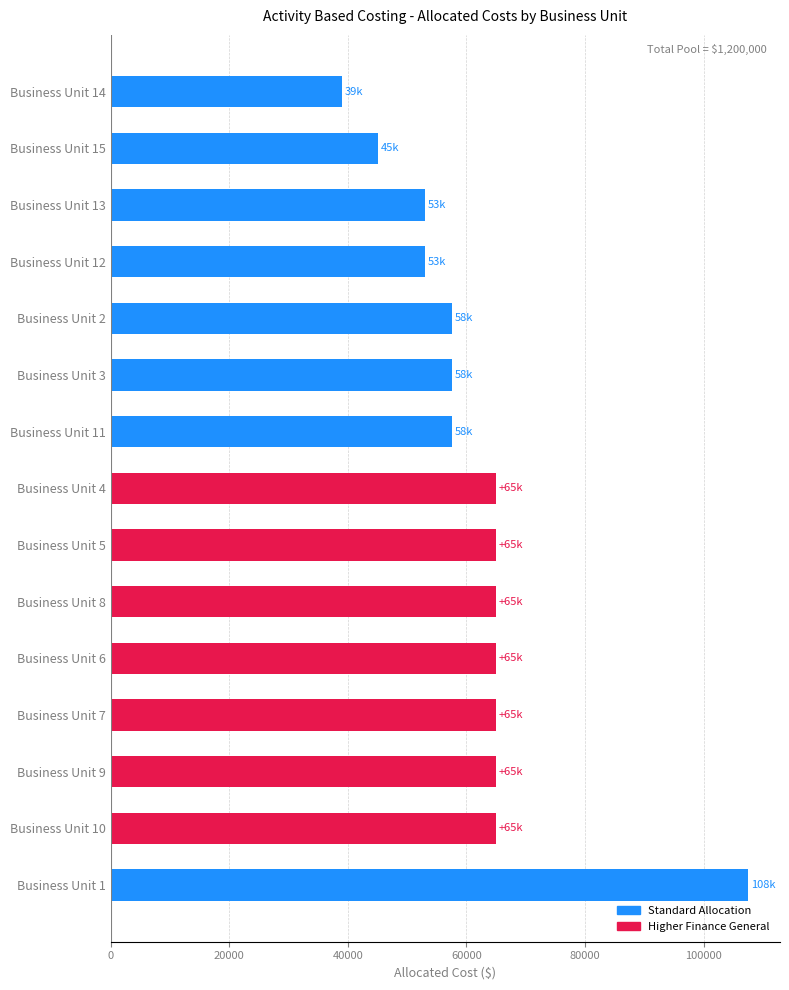

Count the number of data series in this chart.

1